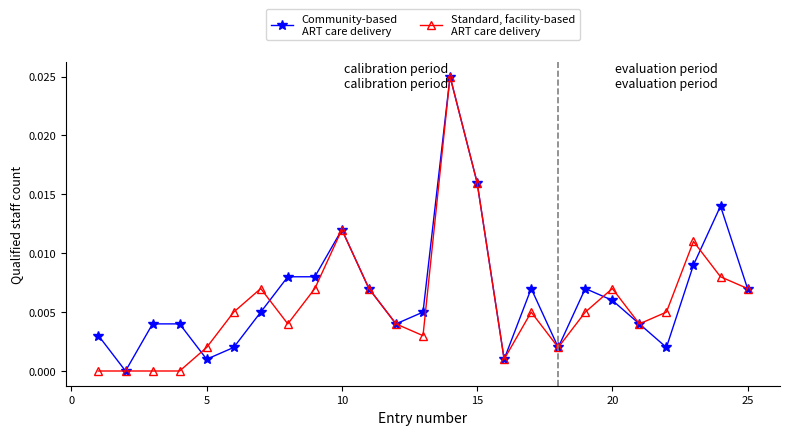

Does the chart have visible grid lines?

No